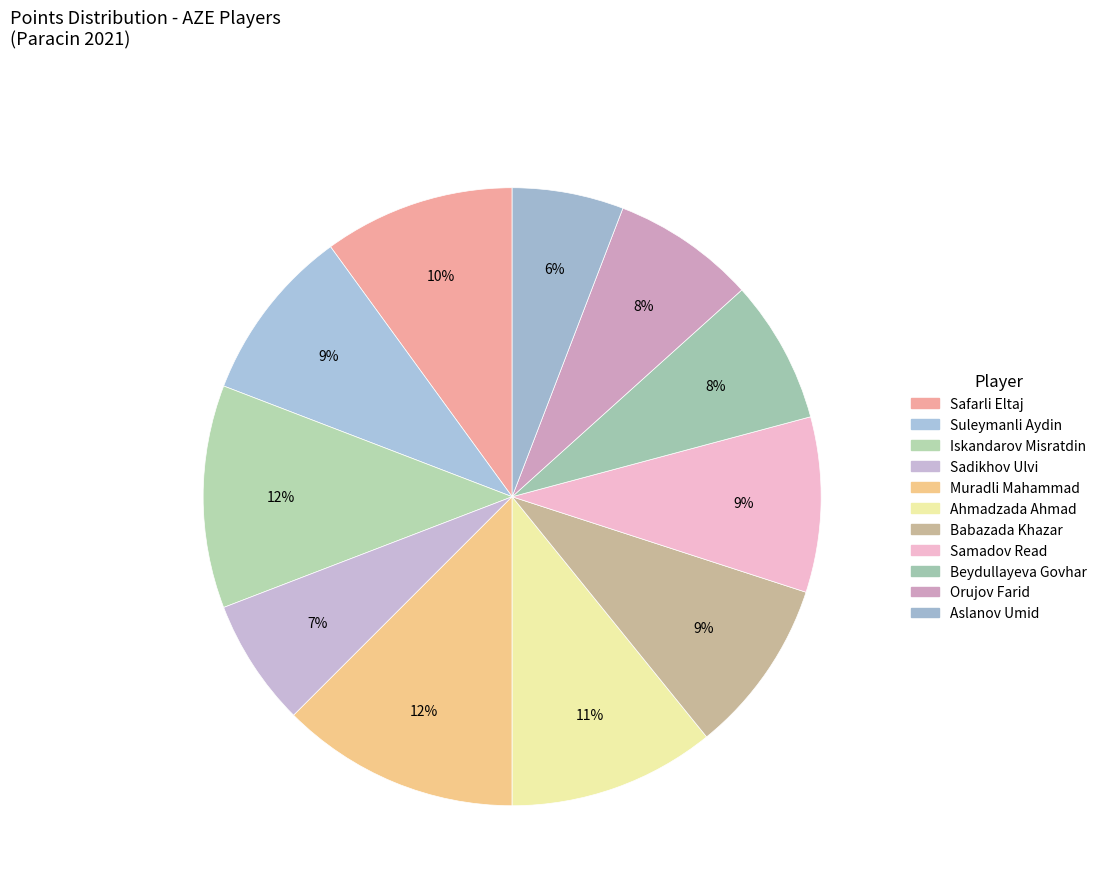

How many slices are in this pie chart?

11